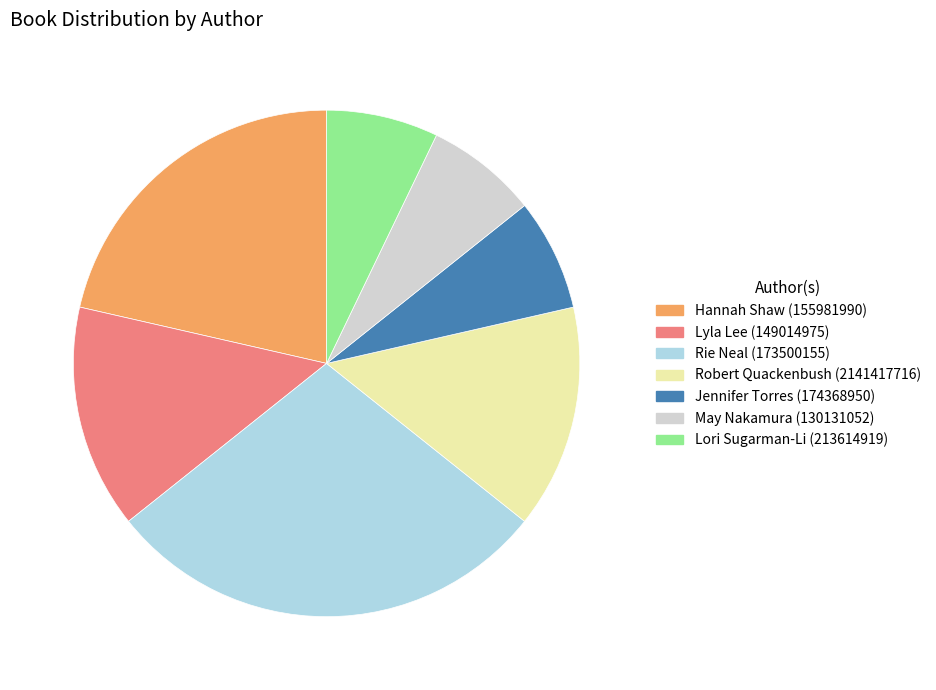

Does Robert Quackenbush (2141417716) represent more than half of the total?

No